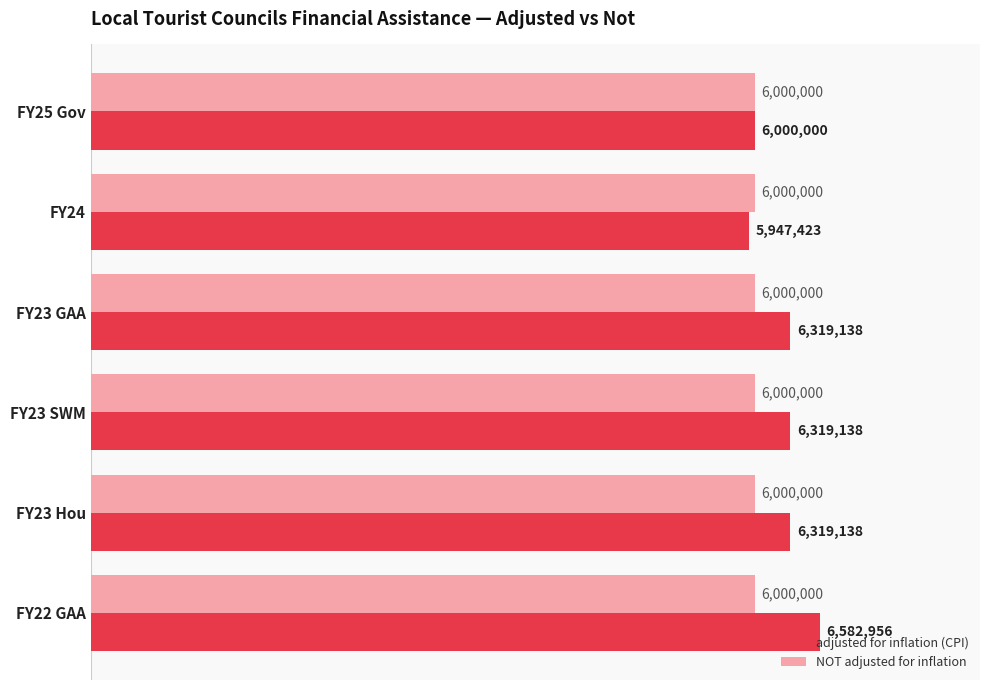

What are all the series names shown in the legend?

adjusted for inflation (CPI), NOT adjusted for inflation